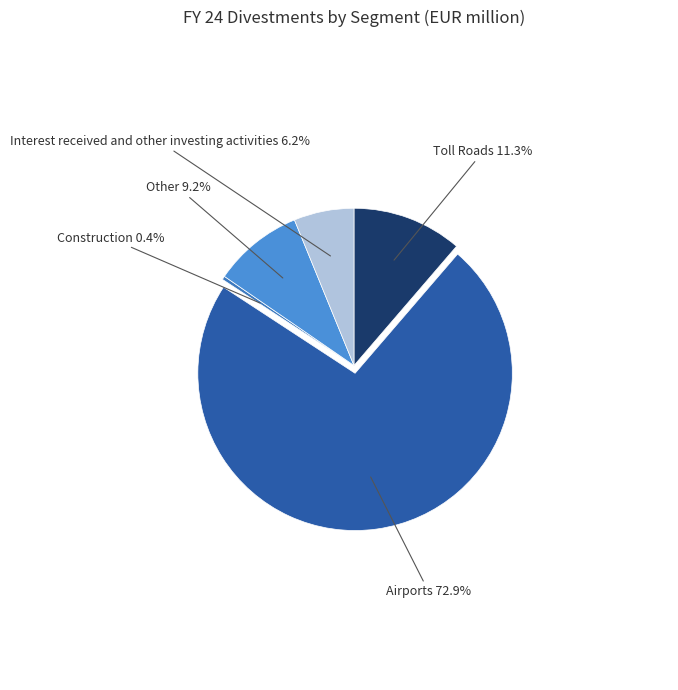

Which slice is the largest?

Airports